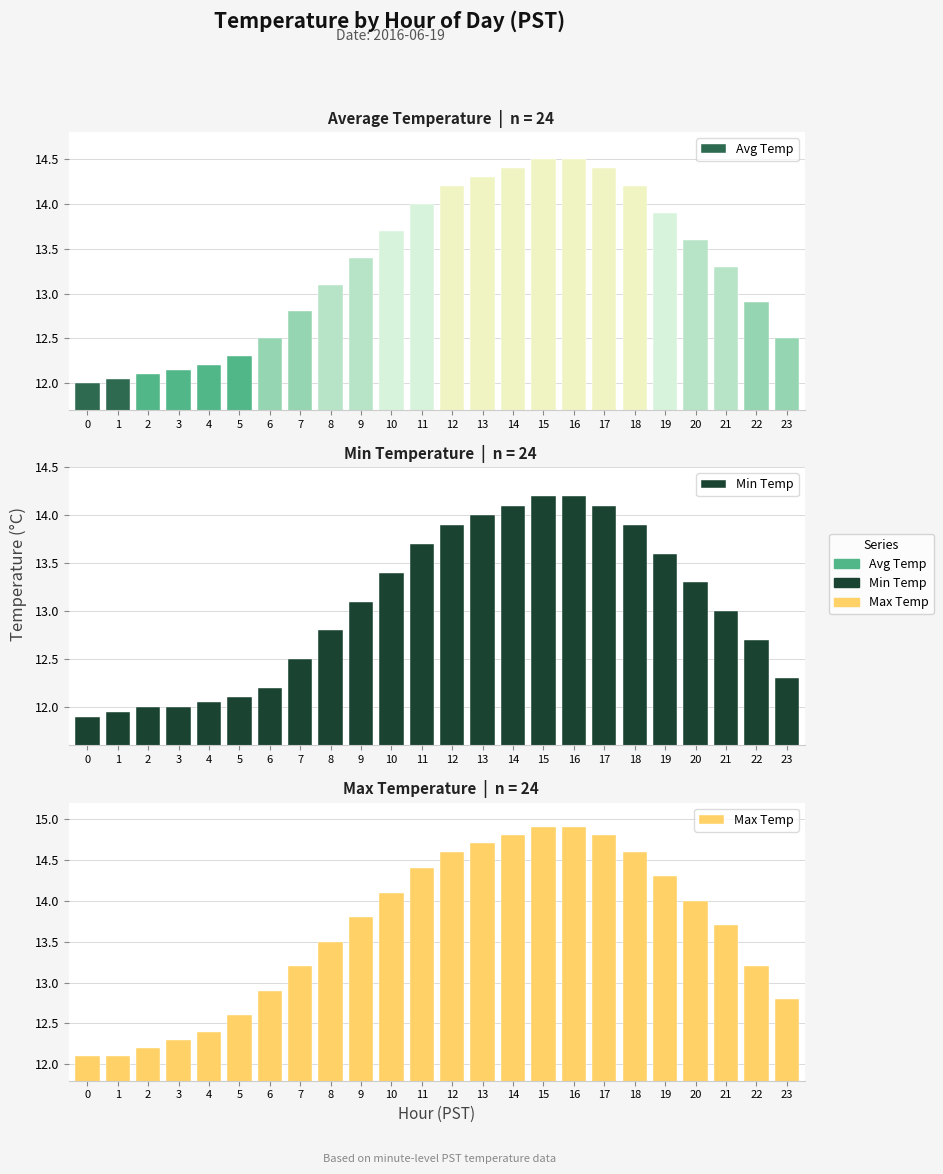

What is the value of the Avg Temp bar at the 5th from the left?

12.2